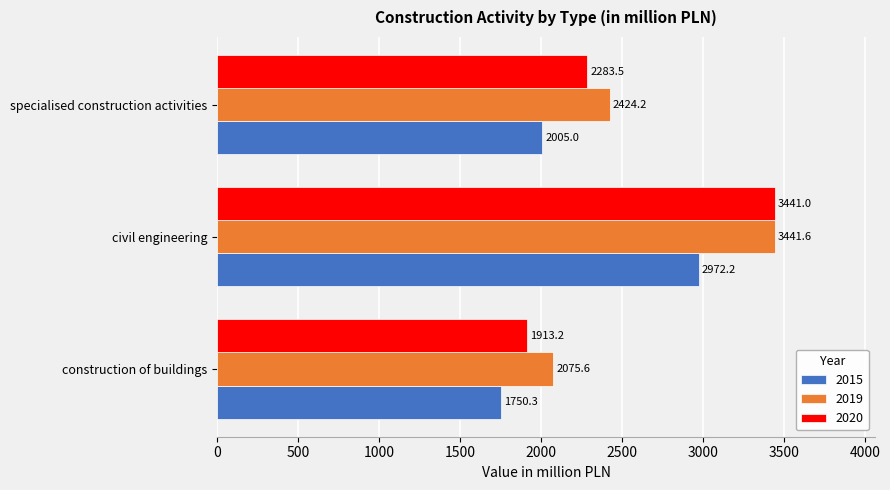

What is the spread (max minus min) of values at specialised construction activities?

419.2